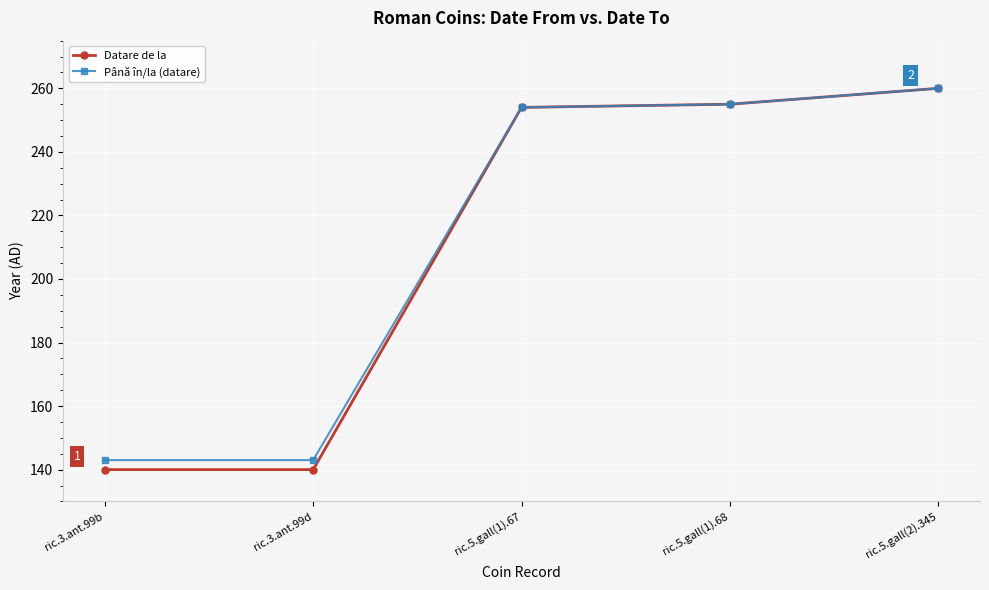

How many lines are shown in the chart?

2